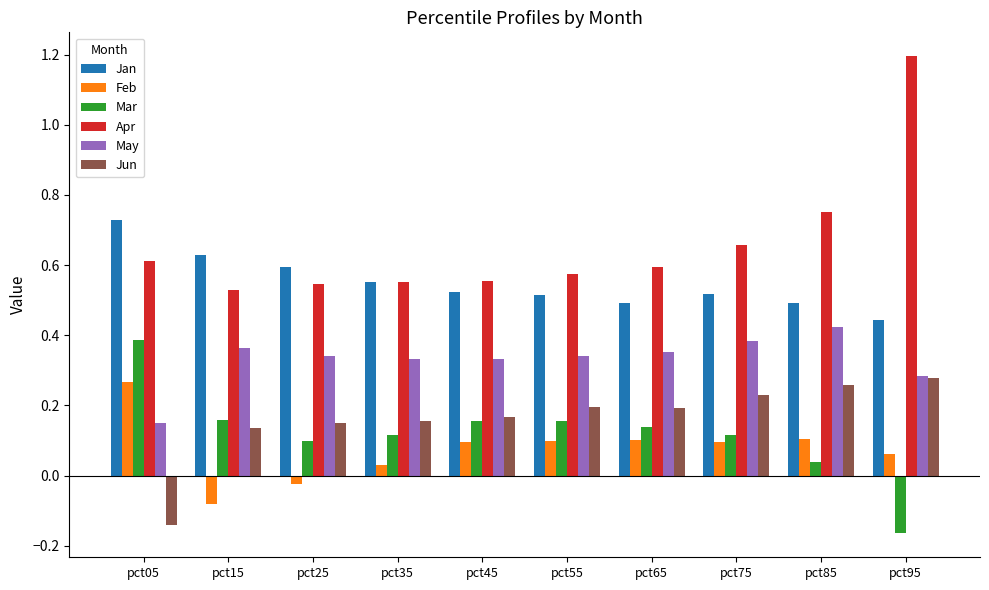

Is it true that Jan equals 0.5 at pct45?

True